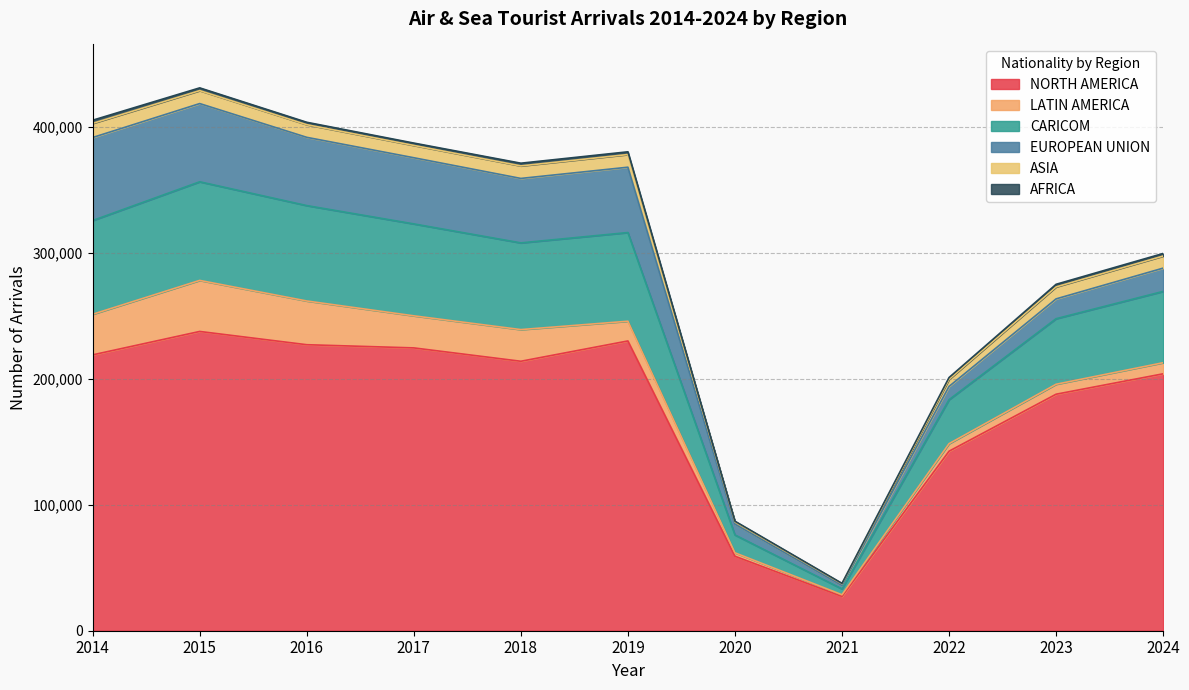

Rank the series by their maximum value, from highest to lowest.

NORTH AMERICA, CARICOM, EUROPEAN UNION, LATIN AMERICA, ASIA, AFRICA